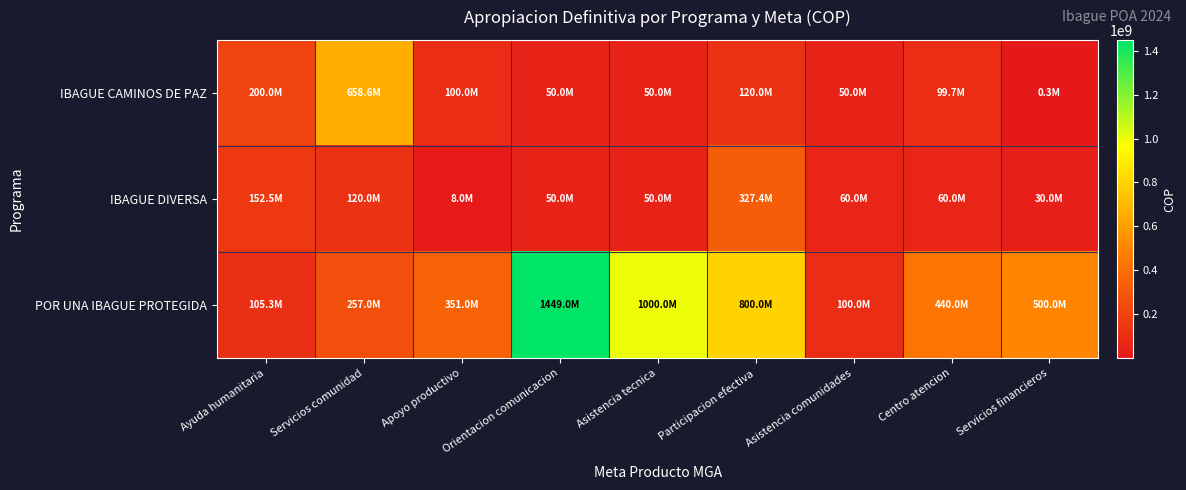

At how many categories does at least one series exceed 480366801?

5